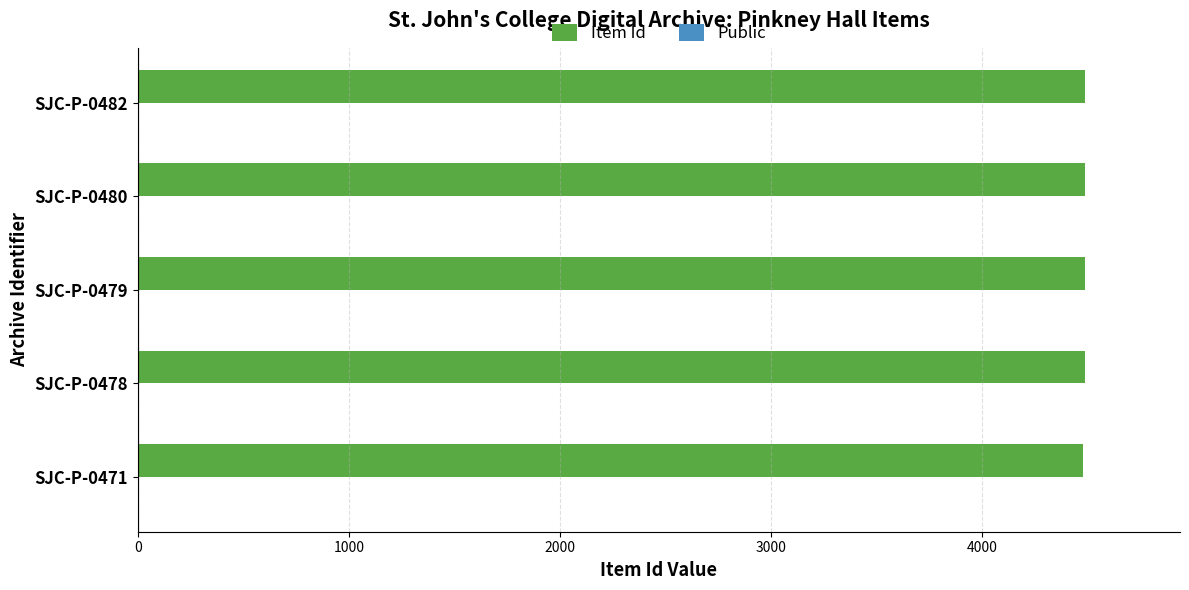

Which series has the largest total across all categories?

Item Id